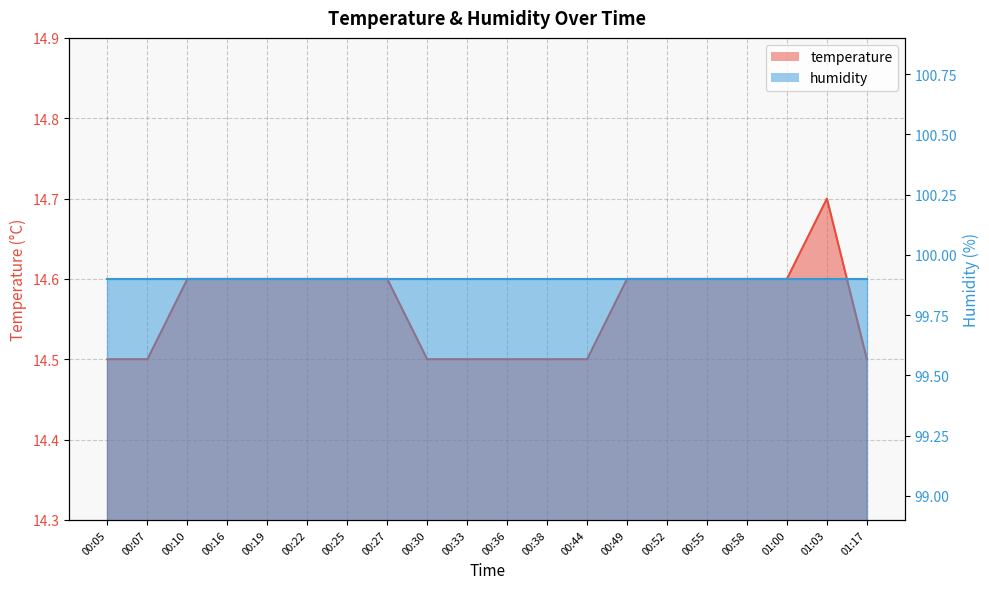

Rank the categories by value from lowest to highest.

00:05, 00:07, 00:30, 00:33, 00:36, 00:38, 00:44, 01:17, 00:10, 00:16, 00:19, 00:22, 00:25, 00:27, 00:49, 00:52, 00:55, 00:58, 01:00, 01:03